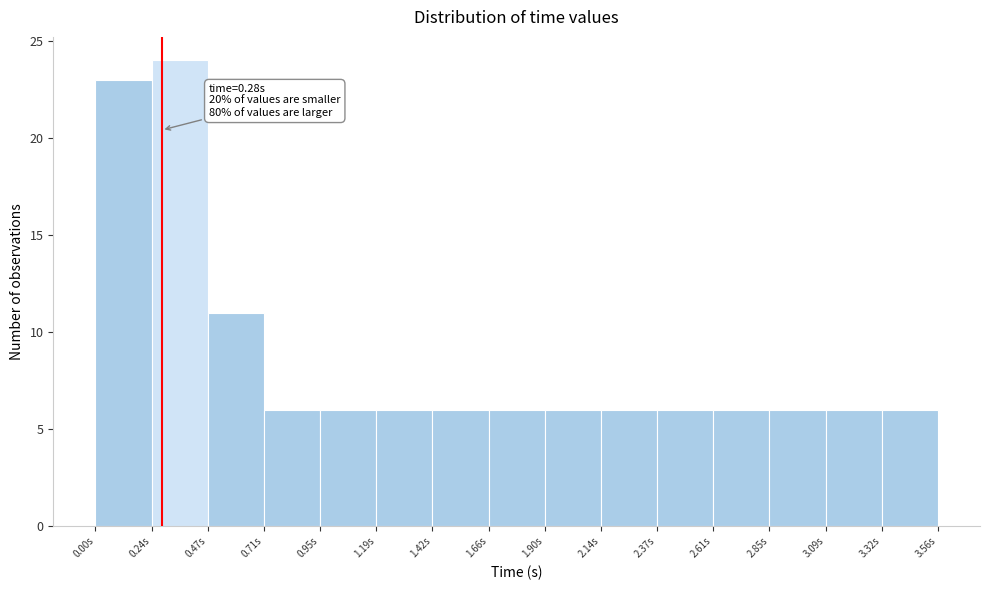

Over which range of the x-axis is the bar tallest?

0.25 to 0.45